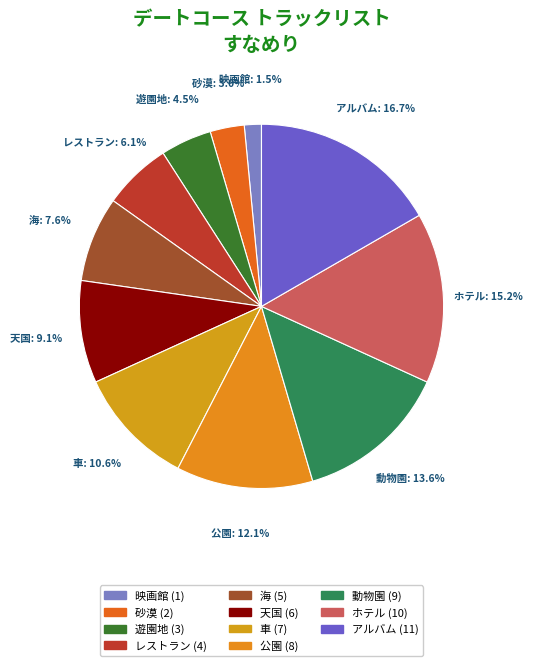

What percentage is the 海 slice, to the nearest percent?

8%